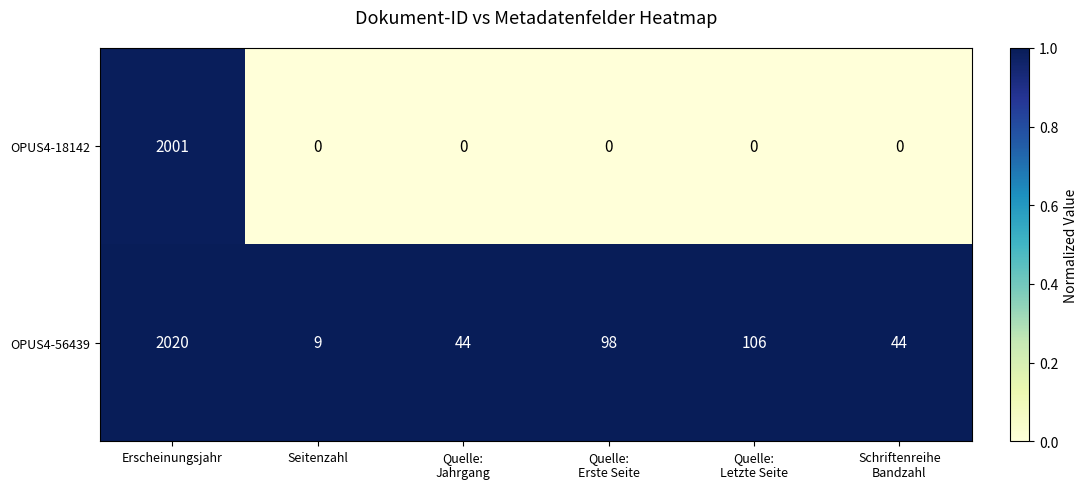

Which series changed the most between Seitenzahl and Quelle:
Erste Seite?

OPUS4-56439